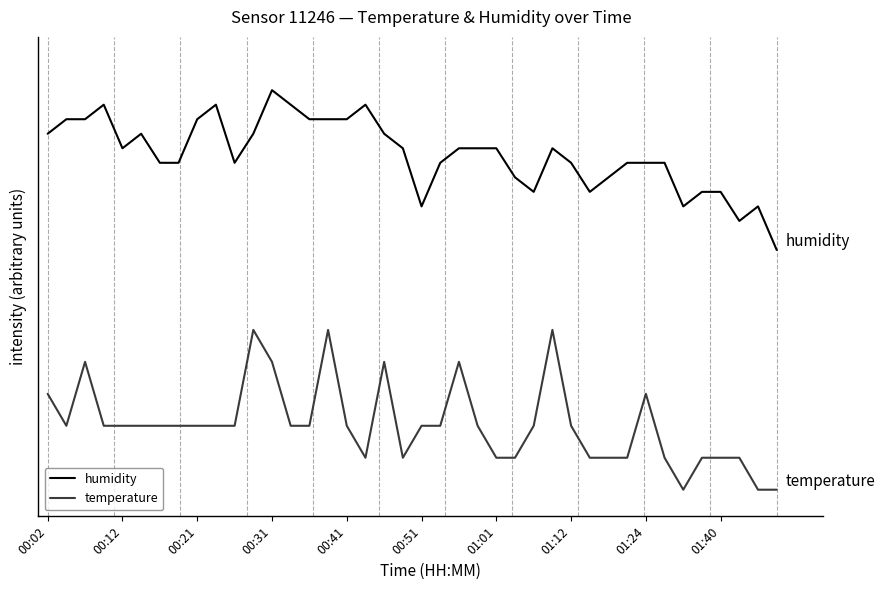

Does the chart display data point markers on the line(s)?

No